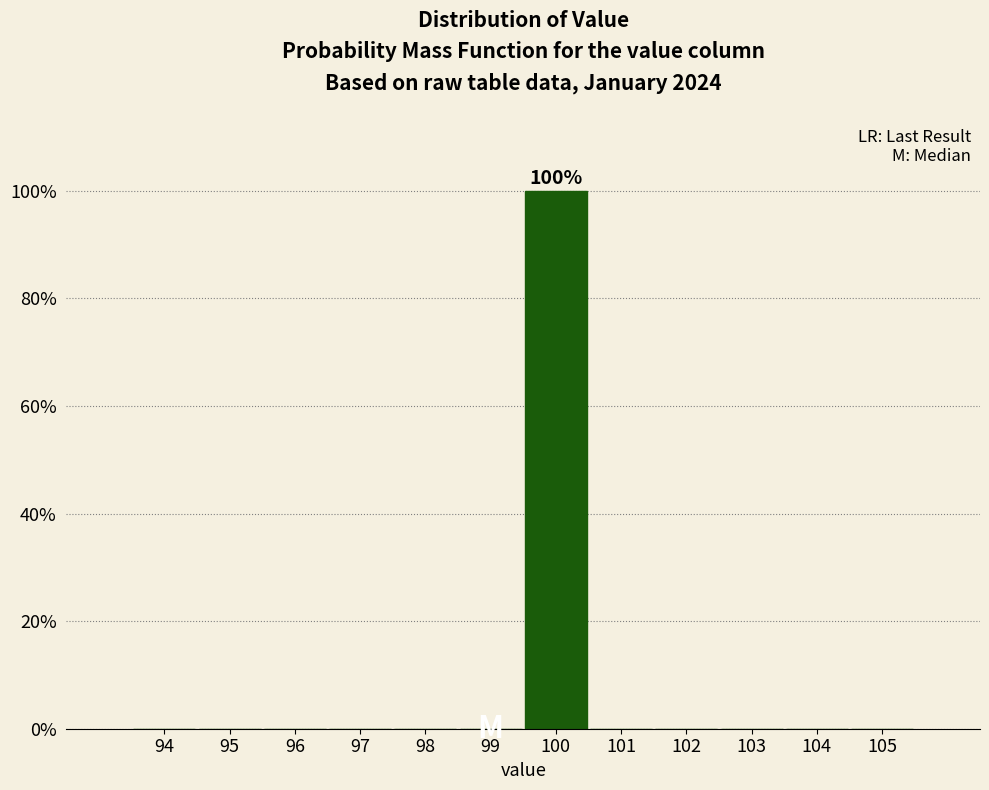

Reading left to right, list all the values displayed in this chart.

94=0	95=0	96=0	97=0	98=0	99=0	100=100	101=0	102=0	103=0	104=0	105=0